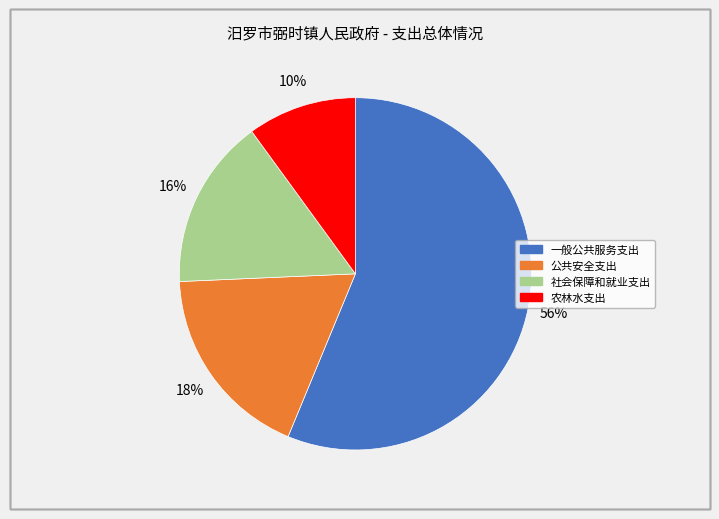

To the nearest percent, what is the combined percentage of 一般公共服务支出 and 公共安全支出?

74%